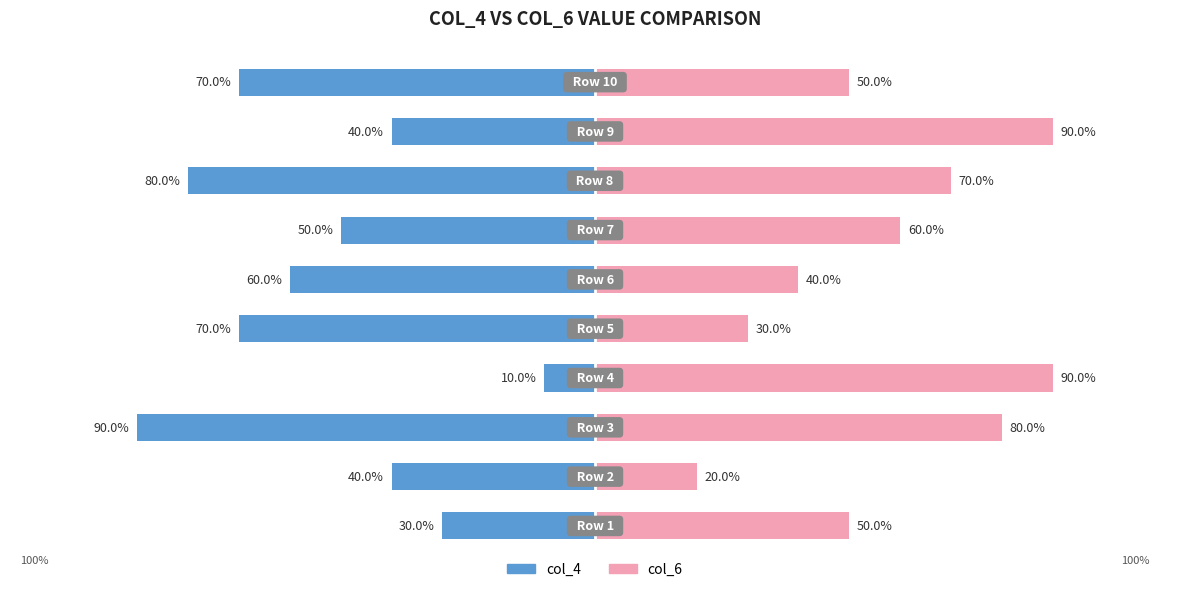

Count the number of data series in this chart.

2